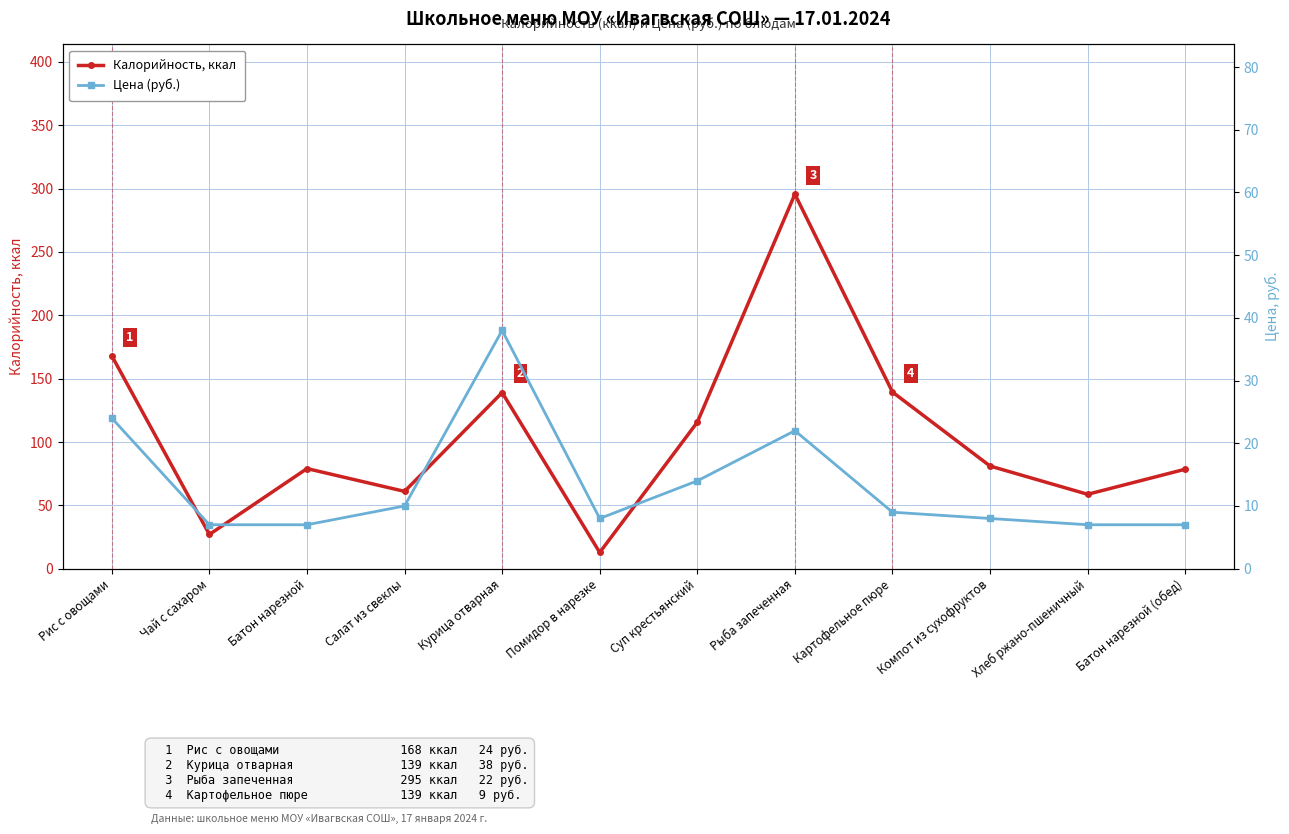

True or false: Калорийность, ккал and Цена (руб.) cross at least once.

False